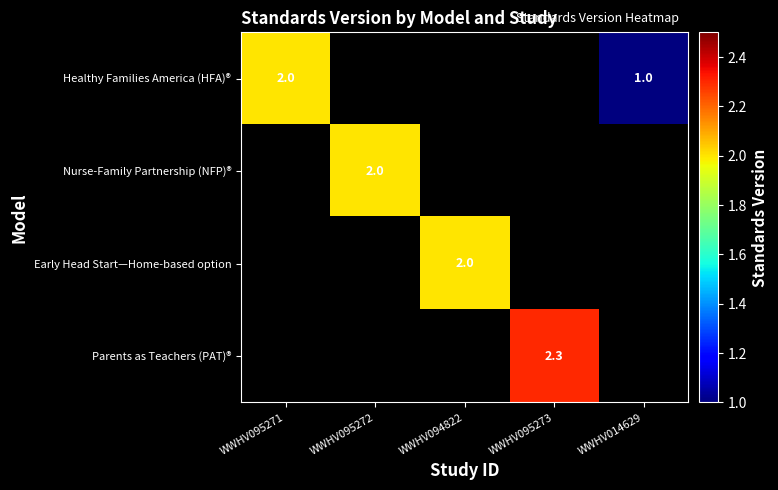

Is it true that Parents as Teachers (PAT)® equals 2.3 at WWHV095273?

True